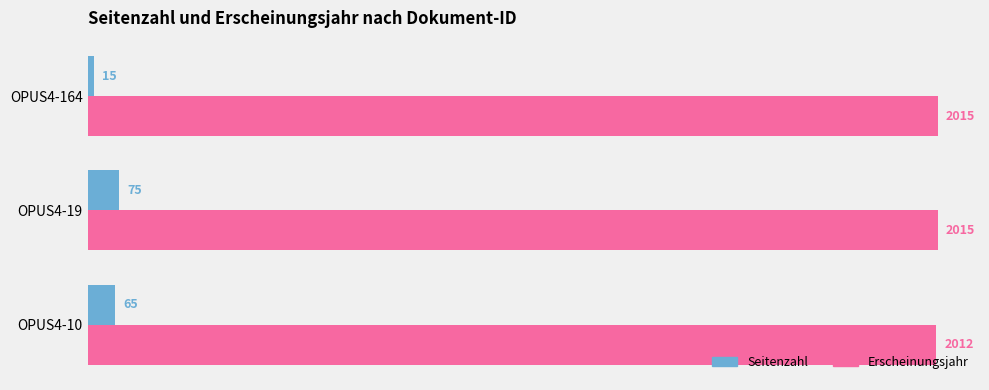

What is the maximum value for Erscheinungsjahr?

2015